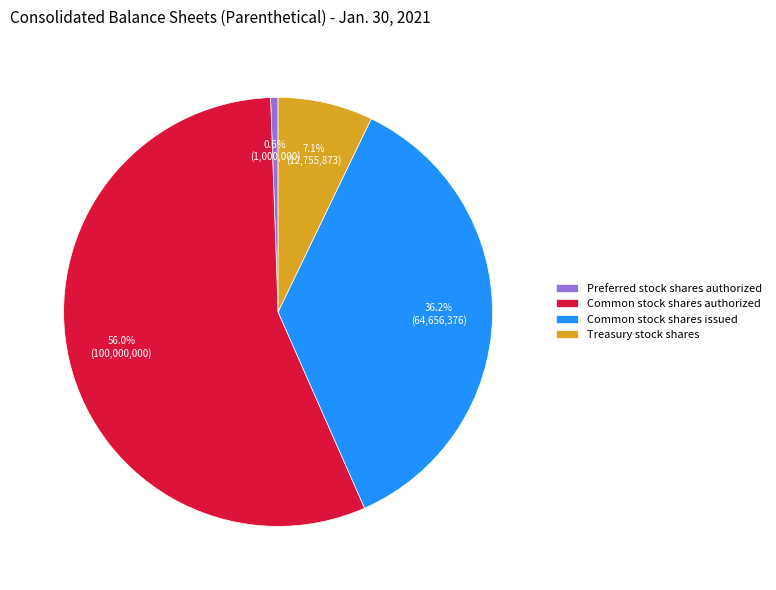

How many slices are in this pie chart?

4